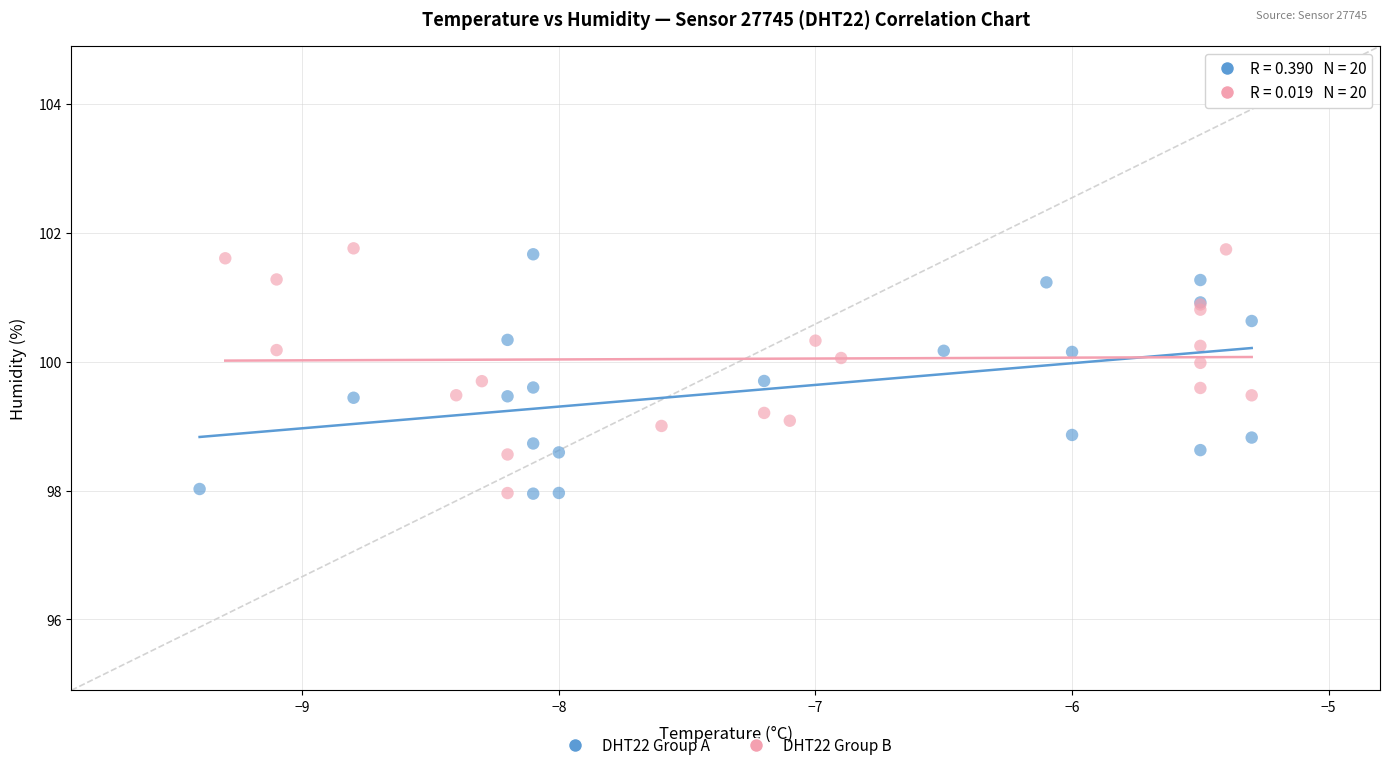

What are all the series names shown in the legend?

DHT22 Group A, DHT22 Group B